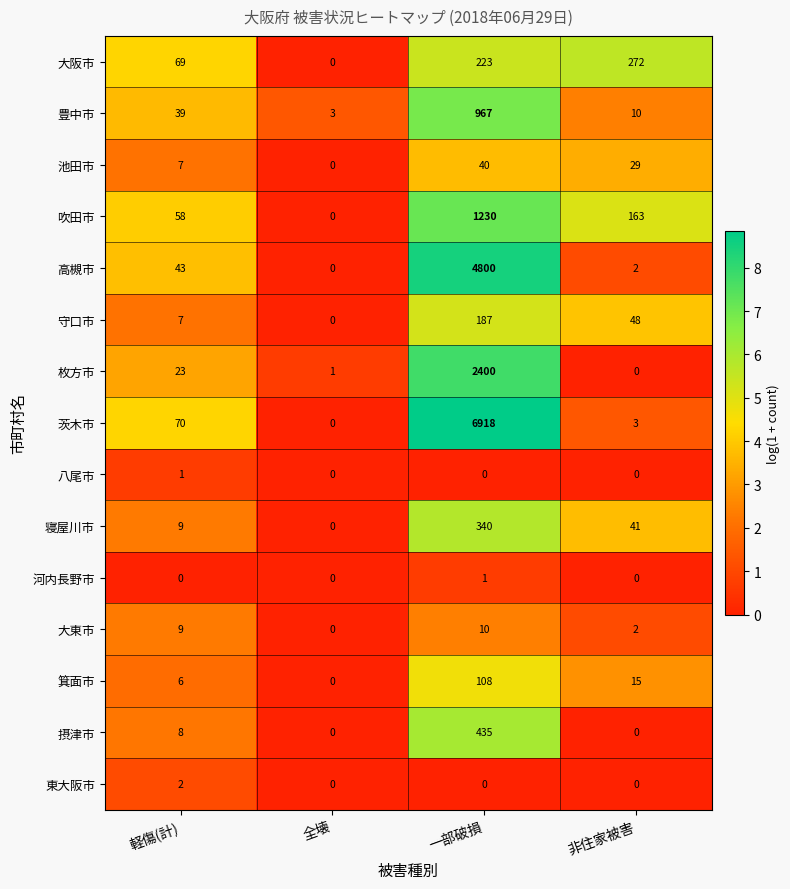

How many distinct data groups are displayed?

15